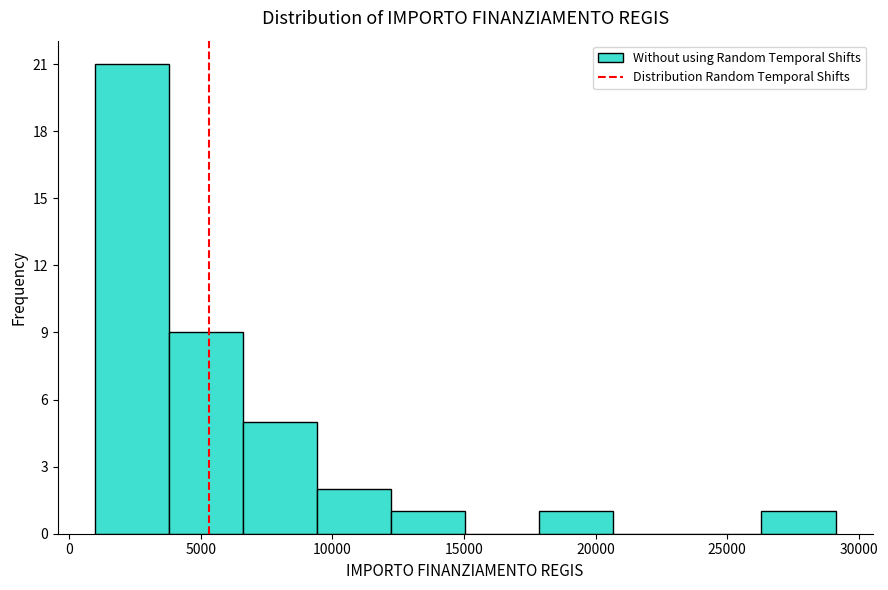

Which range on the x-axis has the tallest bar?

1000 to 4000